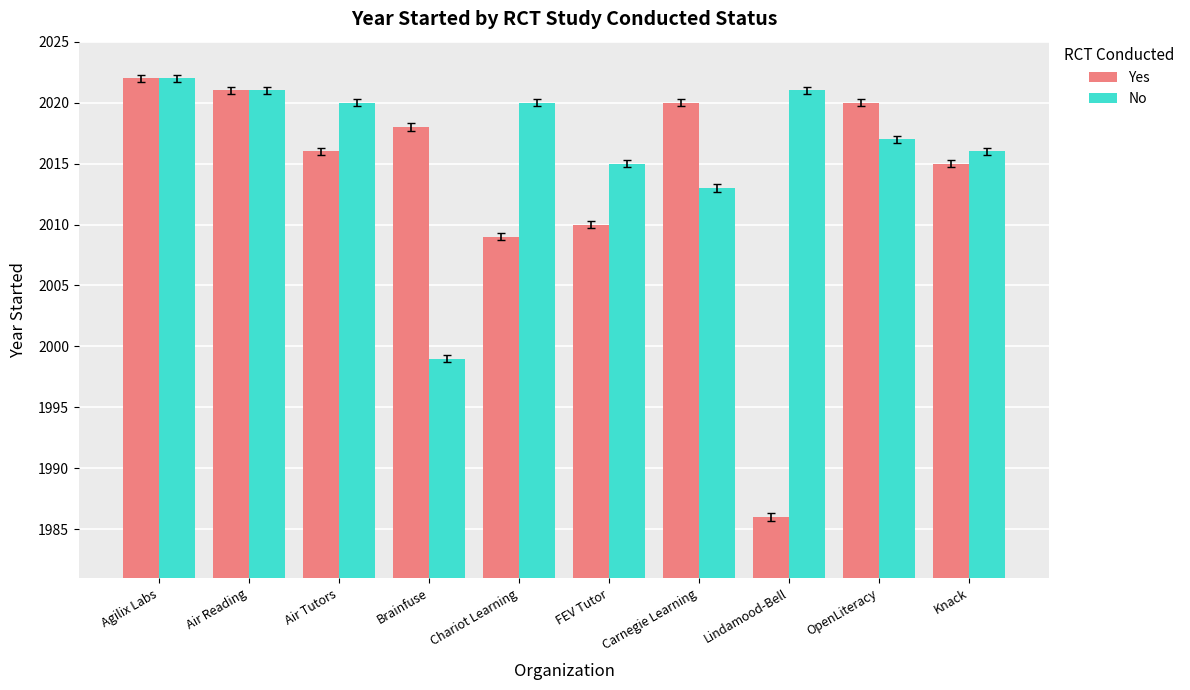

Which series changed the most between Air Reading and Carnegie Learning?

No